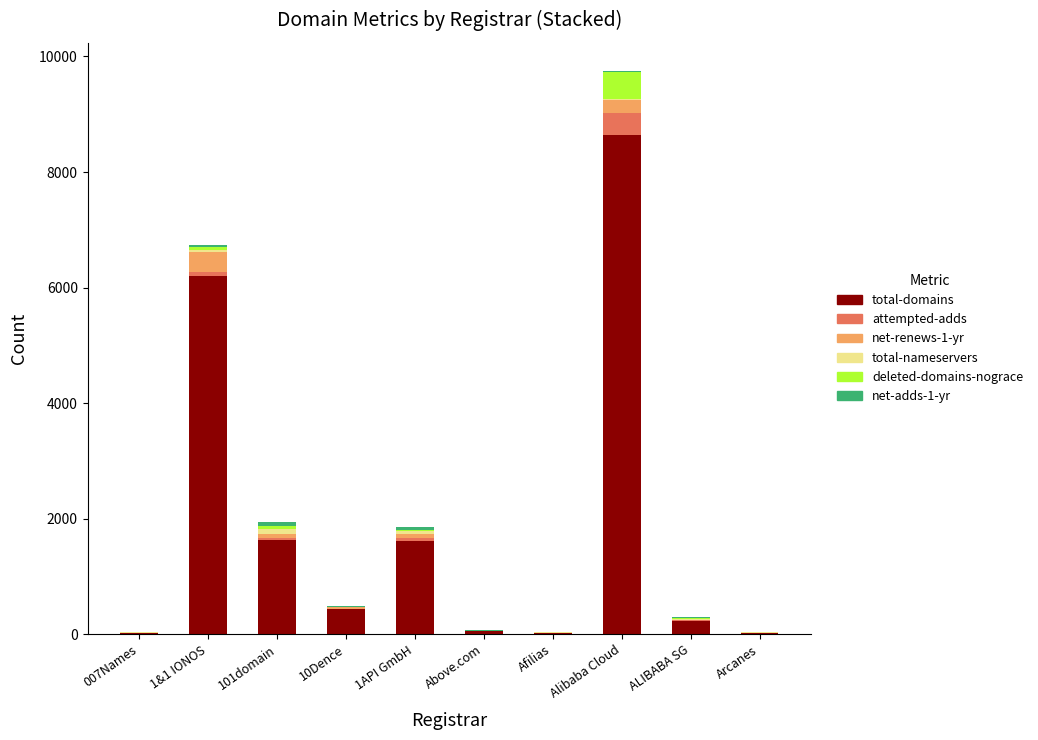

What is the maximum value for total-domains?

8645